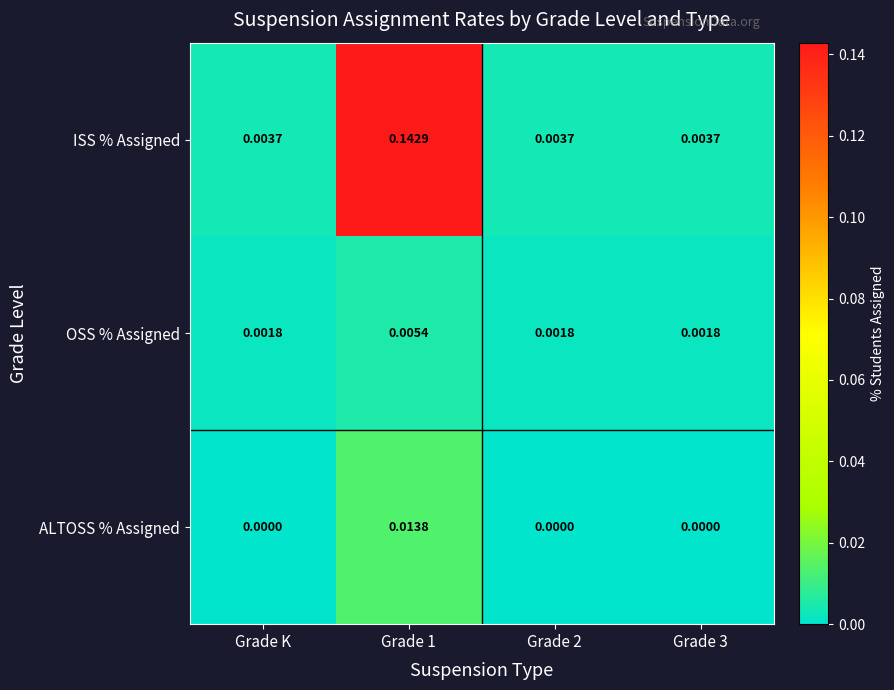

Which series has the largest total across all categories?

ISS % Assigned